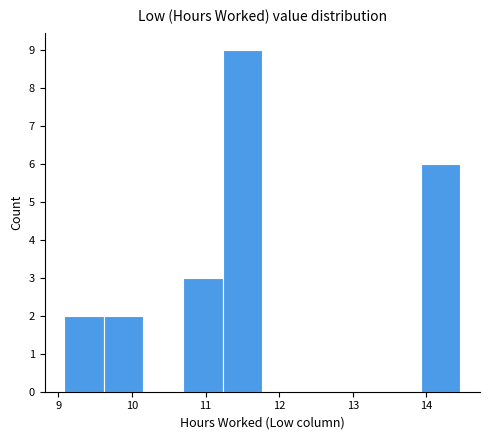

Over which range of the x-axis is the bar tallest?

11.2 to 11.8